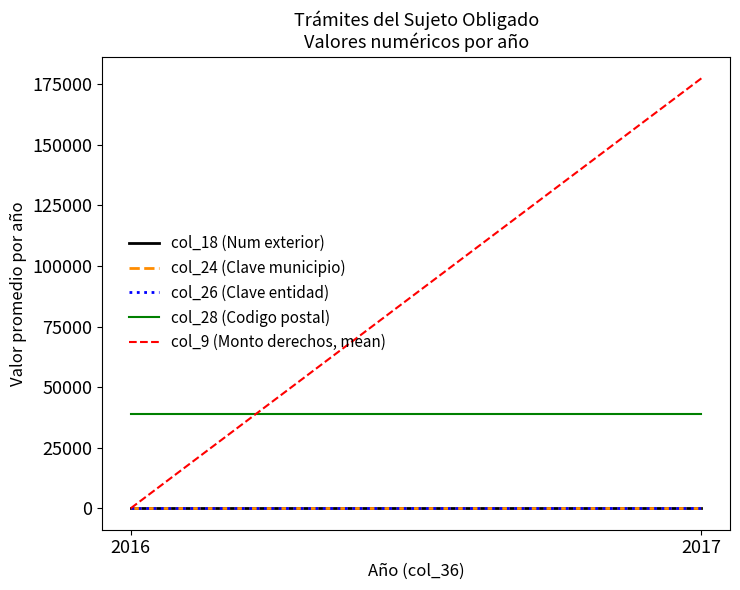

How many lines are shown in the chart?

5